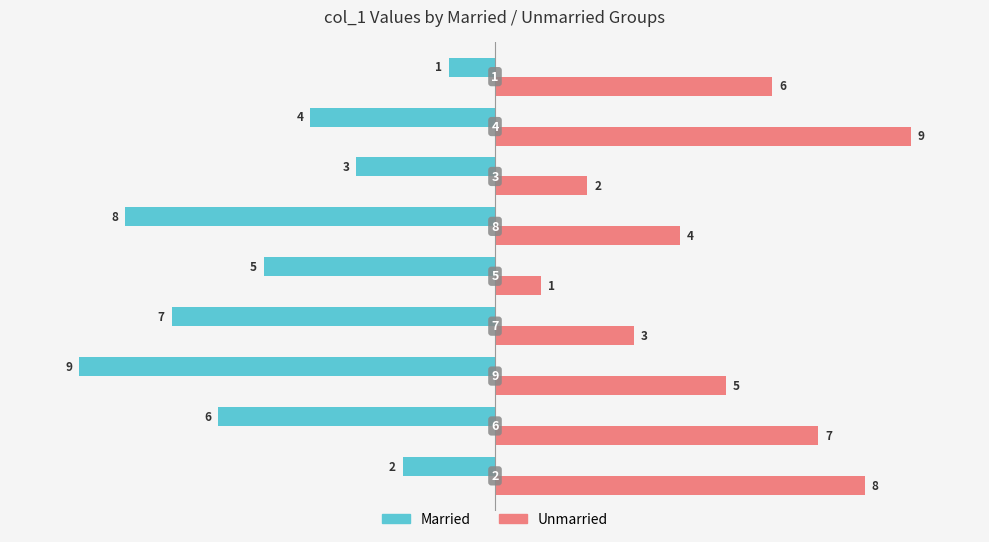

What is the difference between the second highest and minimum values in the Unmarried series?

7